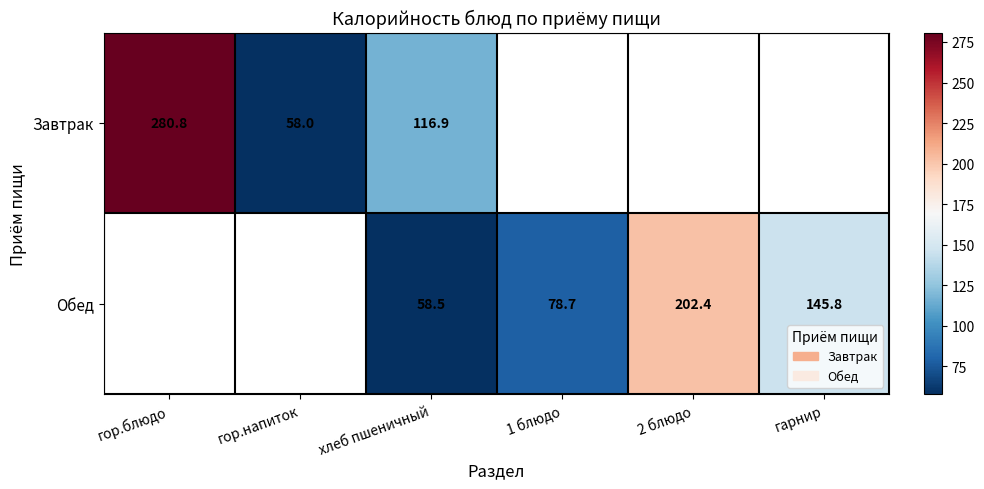

Count the number of categories in the chart.

6